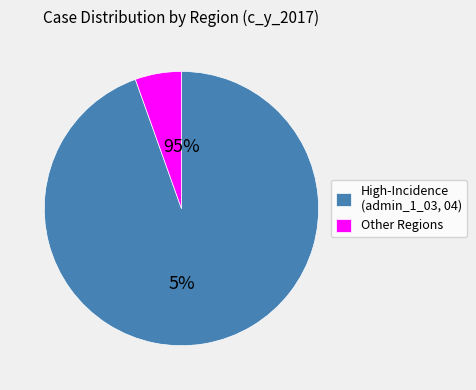

Which slice is the largest?

admin_1_03